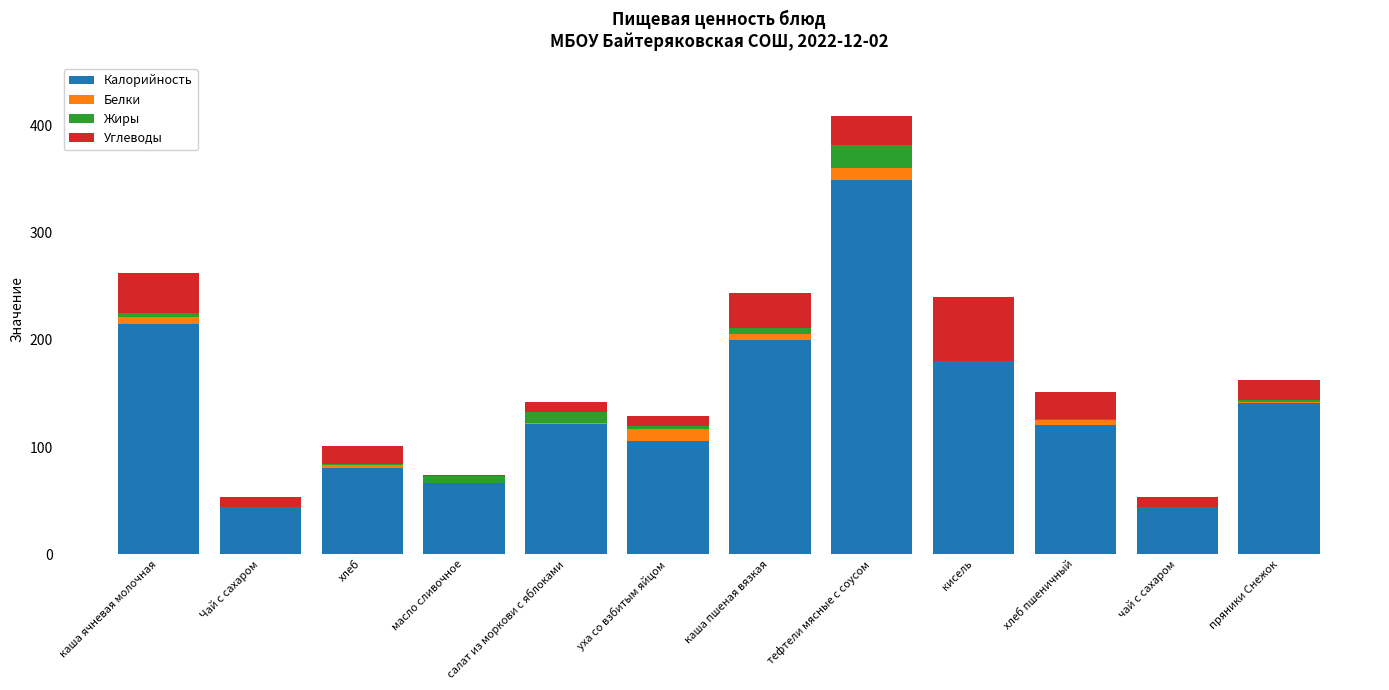

What is the maximum value for Калорийность?

348.9